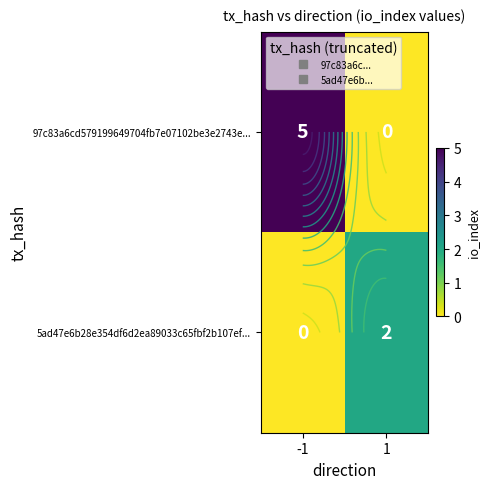

What is the difference between the maximum and minimum values in the 5ad47e6b28e354df6d2ea89033c65fbf2b107ef... series?

2